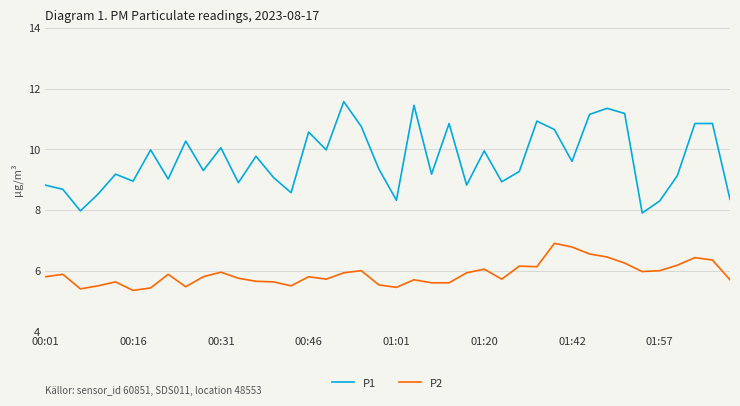

Which series has the largest total across all categories?

P1